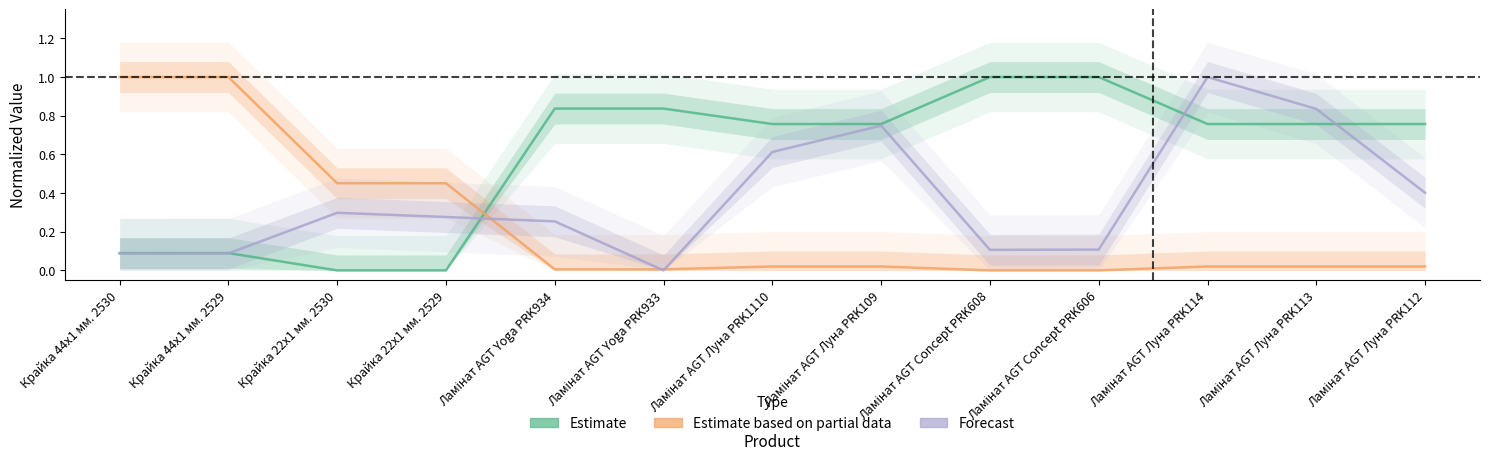

Reading left to right, extract all data points from this chart.

Estimate: 0.1	0.1	0.0	0.0	0.8	0.8	0.8	0.8	1.0	1.0	0.8	0.8	0.8
Estimate based on partial data: 1.0	1.0	0.5	0.5	0.0	0.0	0.0	0.0	0.0	0.0	0.0	0.0	0.0
Forecast: 0.1	0.1	0.3	0.3	0.3	0.0	0.6	0.7	0.1	0.1	1.0	0.8	0.4